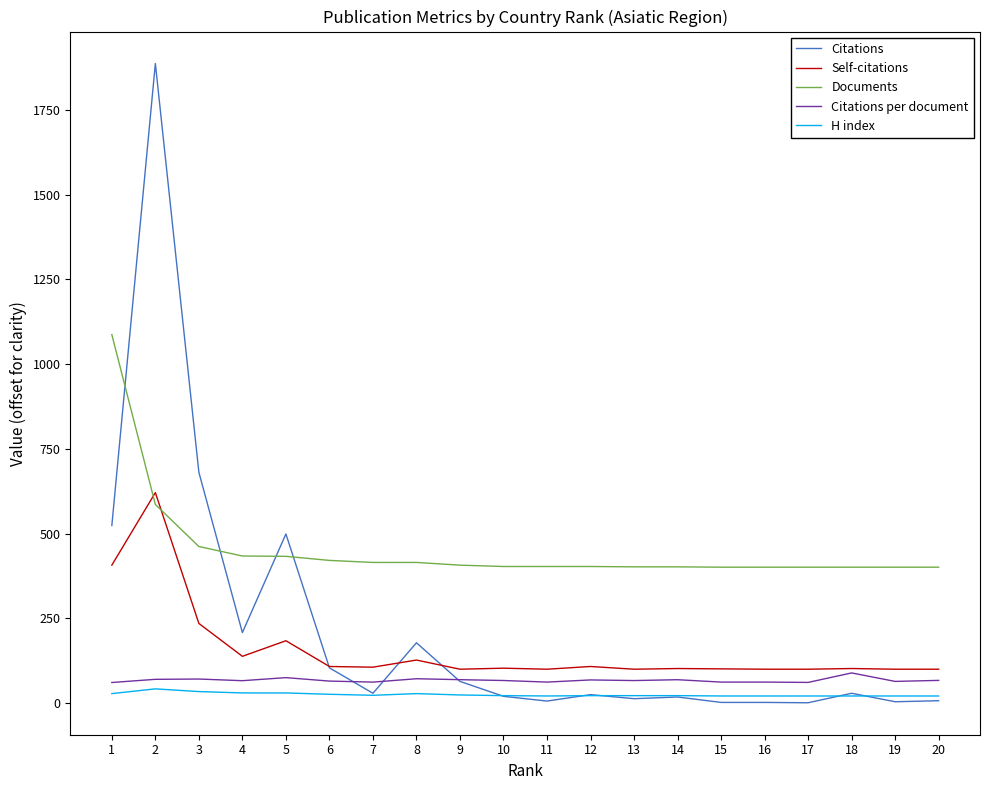

What is the average value of the Citations series?

215.1